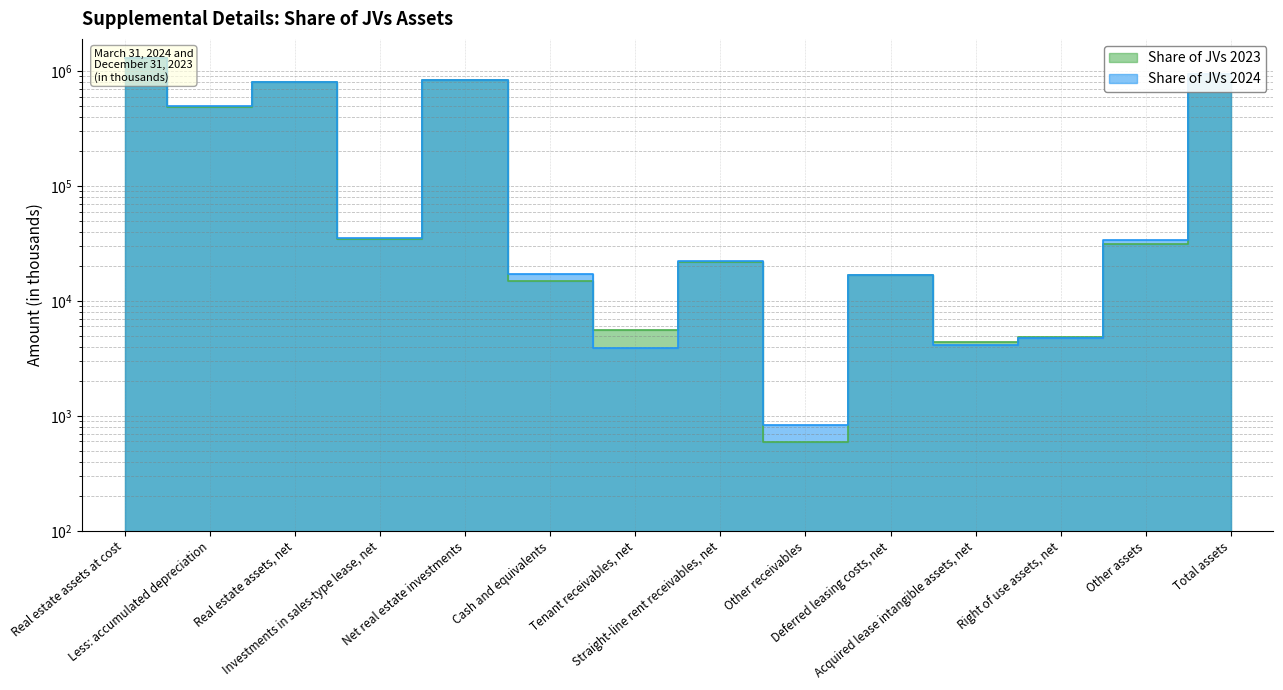

At which label is Share of JVs 2023 closest to 645048?

Real estate assets, net